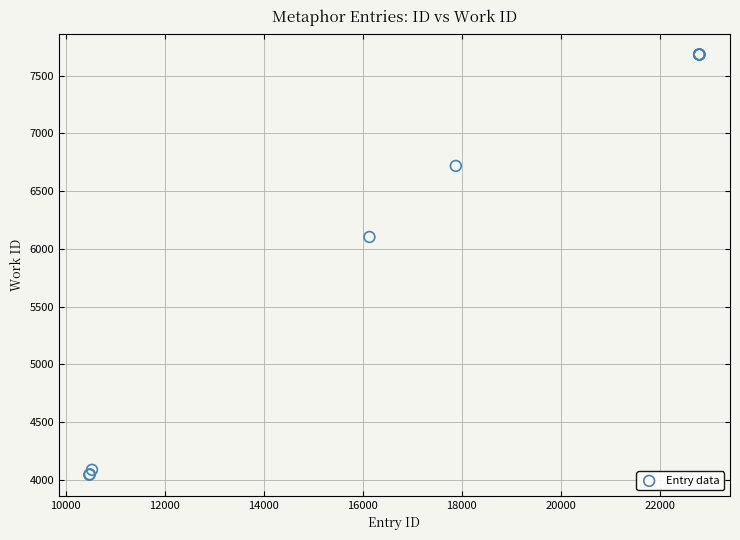

What Y value in the scatter plot is closest to 5863?

6103